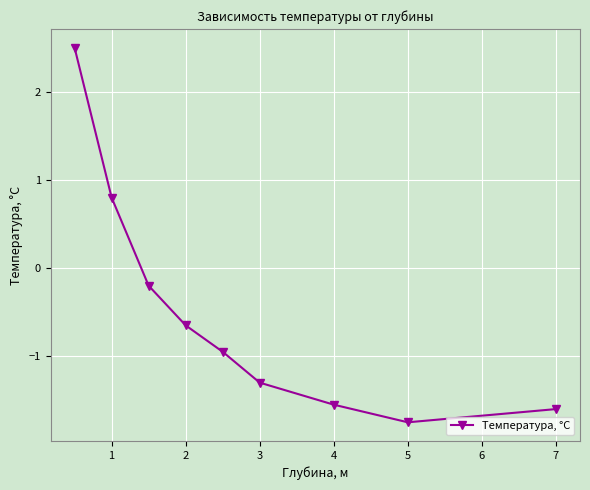

True or false: the data shows -2.8 at 4.

False